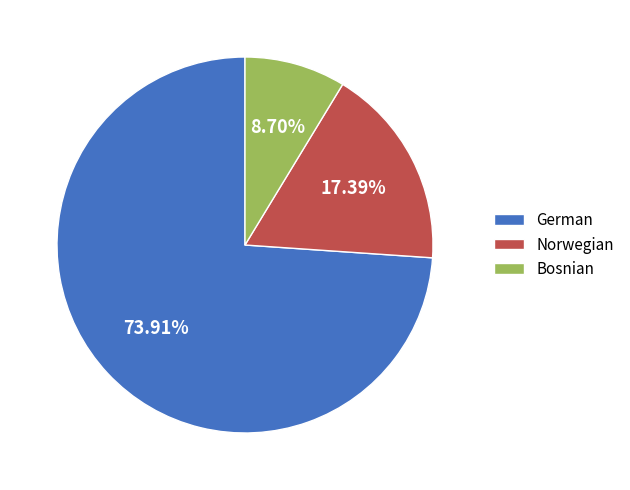

How many slices are in this pie chart?

3